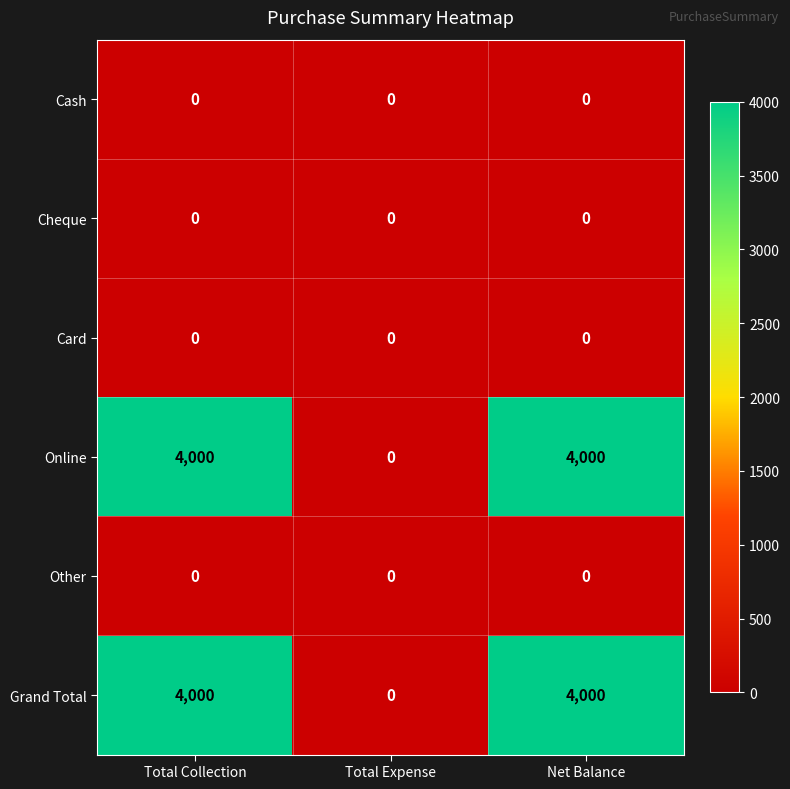

Reading left to right, list all the values displayed in this chart.

Cash: Total Collection=0	Total Expense=0	Net Balance=0
Cheque: Total Collection=0	Total Expense=0	Net Balance=0
Card: Total Collection=0	Total Expense=0	Net Balance=0
Online: Total Collection=4000	Total Expense=0	Net Balance=4000
Other: Total Collection=0	Total Expense=0	Net Balance=0
Grand Total: Total Collection=4000	Total Expense=0	Net Balance=4000